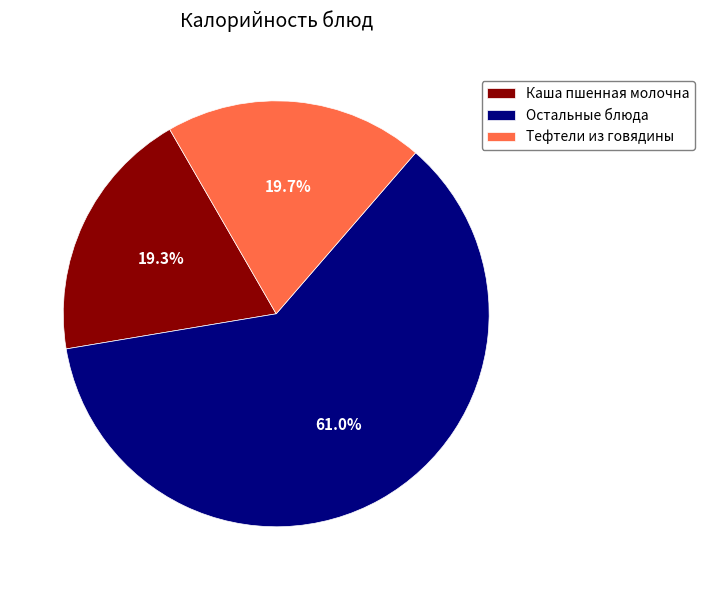

Count the number of slices in the pie.

3